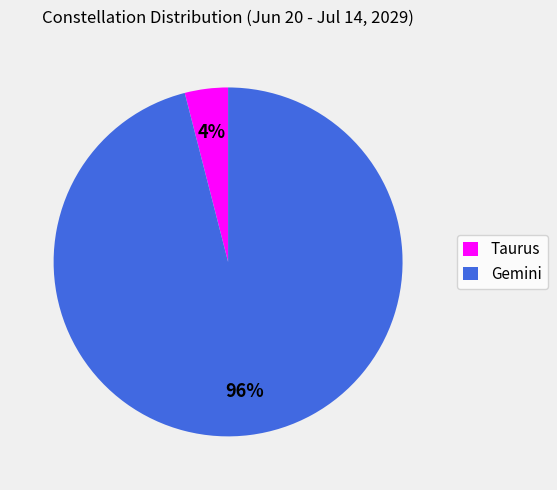

Which slice represents more than half of the pie?

Gemini